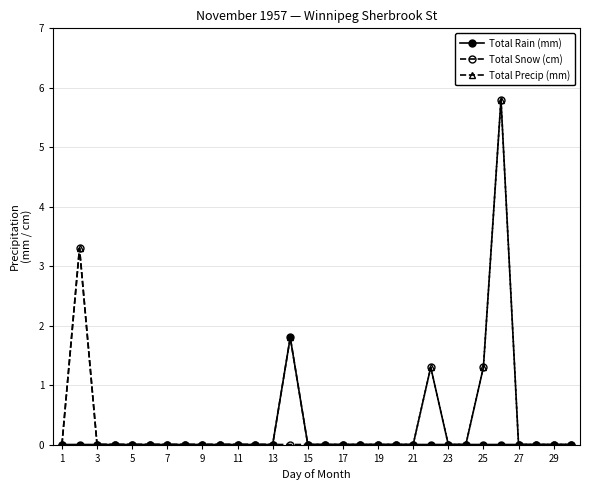

True or false: Total Rain (mm) has more than 0 points higher than both neighbors.

True